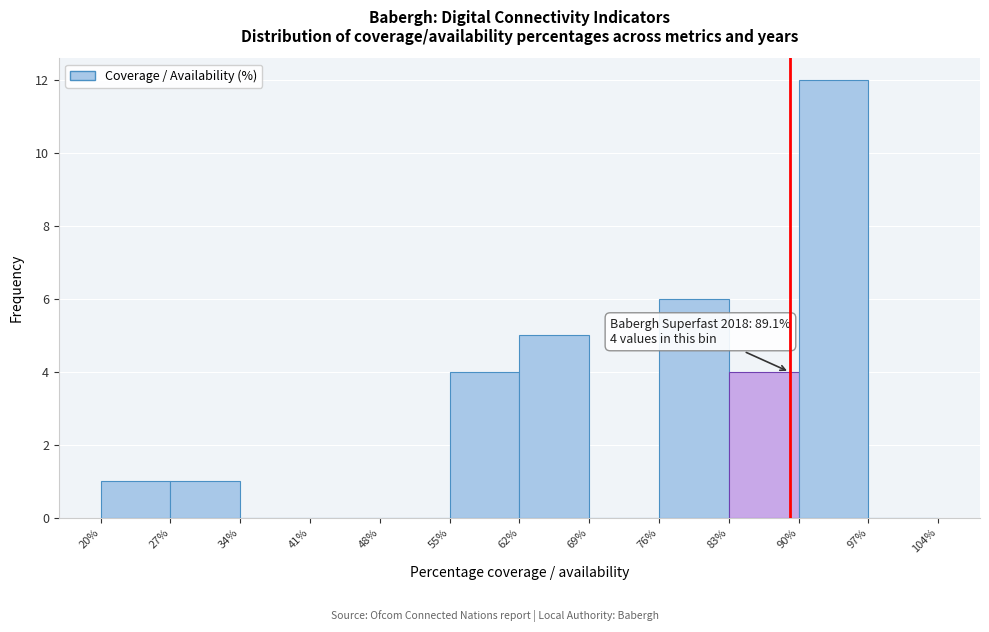

Which range on the x-axis has the tallest bar?

90% to 97%